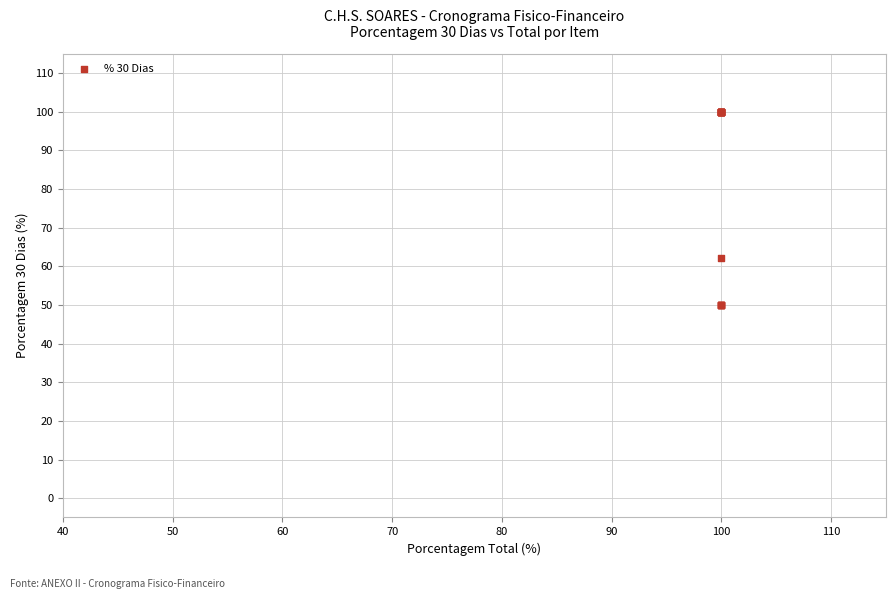

What Y value in the scatter plot is closest to 75?

62.0